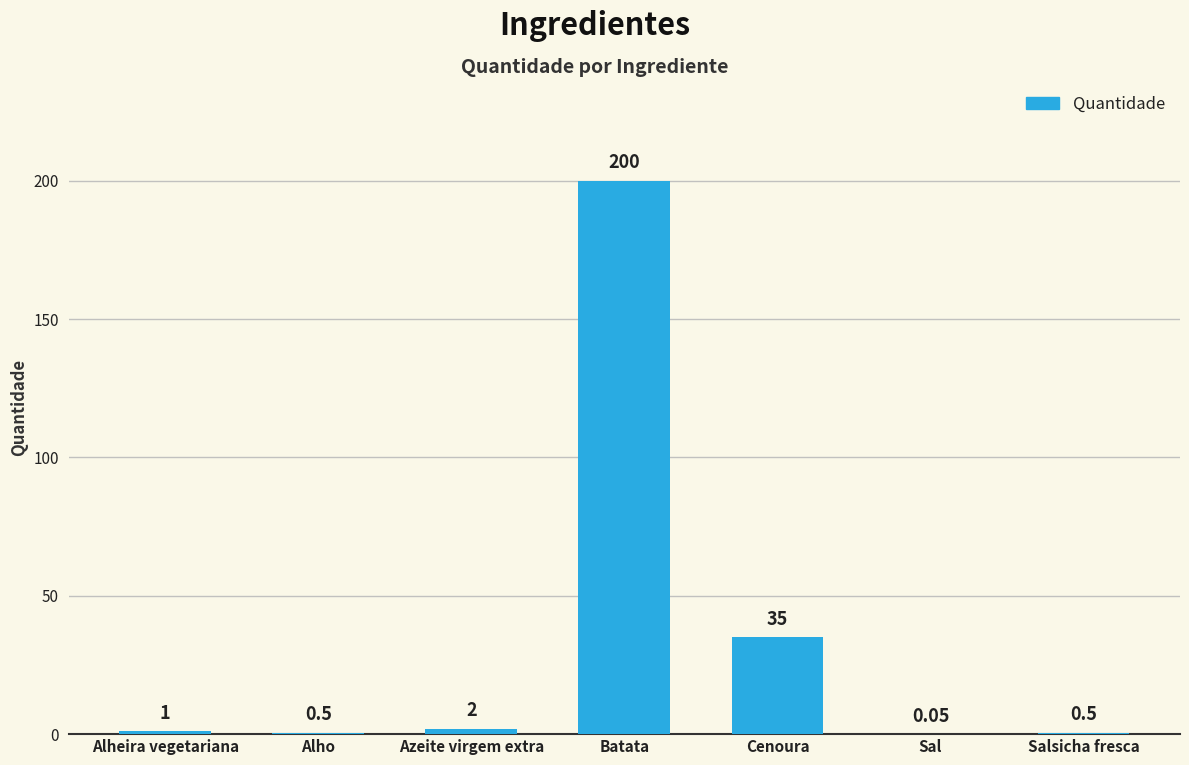

What is the sum of the values at Alheira vegetariana and Cenoura?

36.0